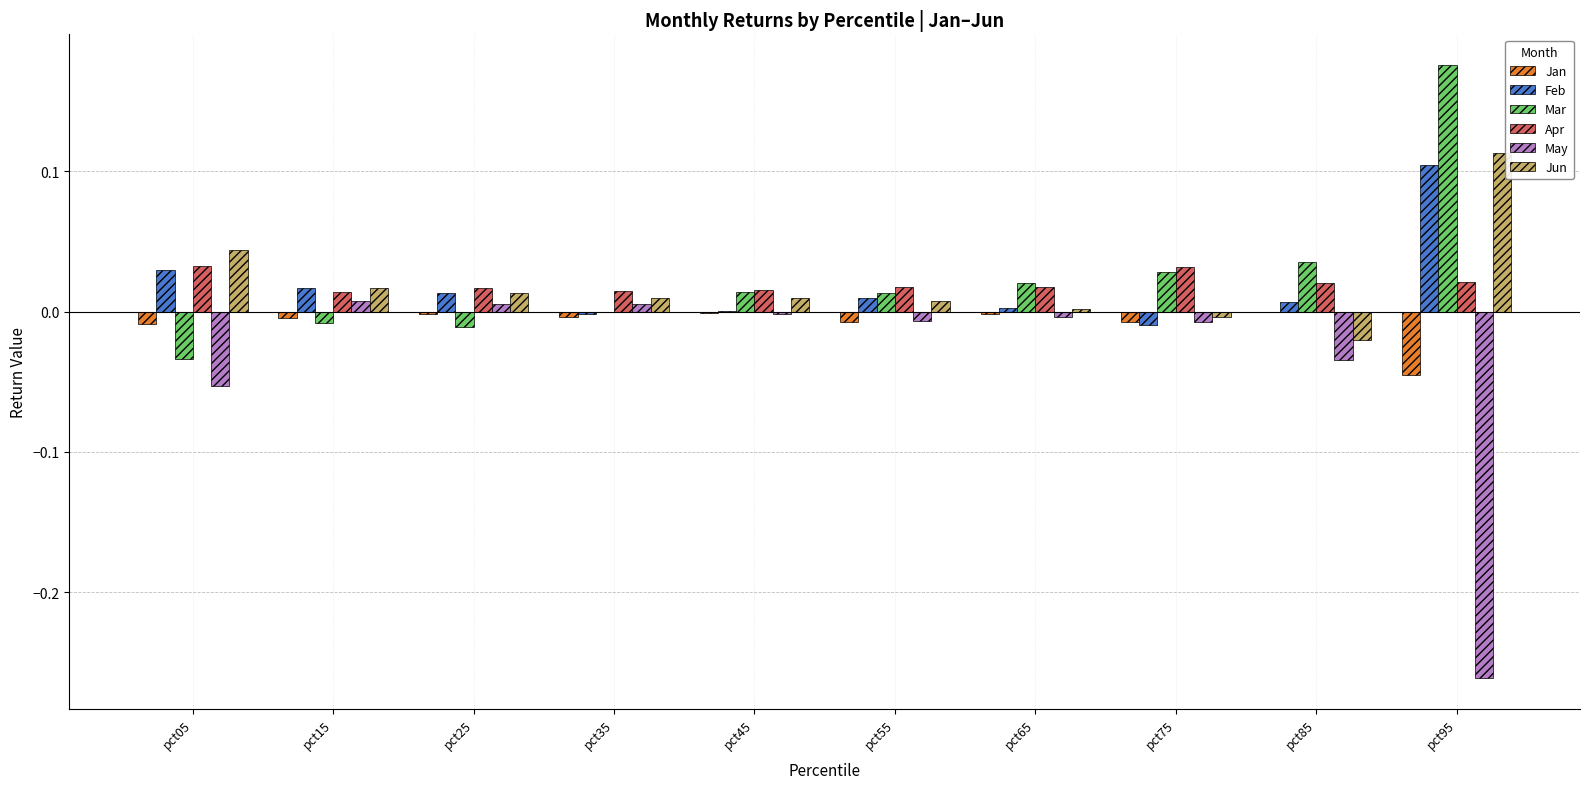

At which category is the sum across all series the highest?

pct95